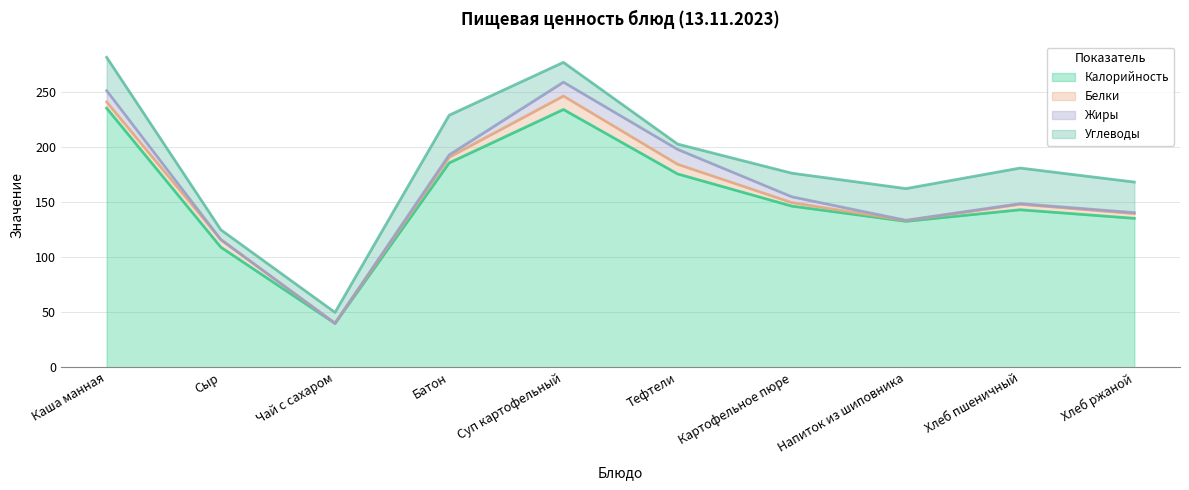

At which label does Углеводы reach its peak?

Батон